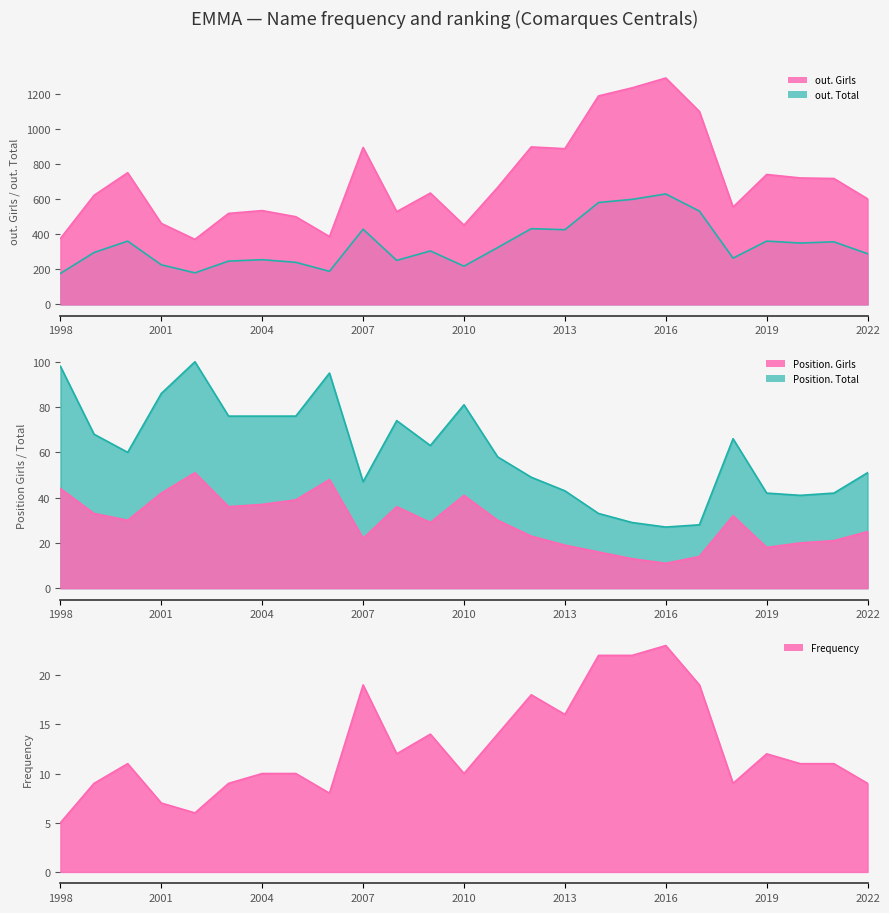

What is the difference between the Position. Total values at 2000 and 2016?

33